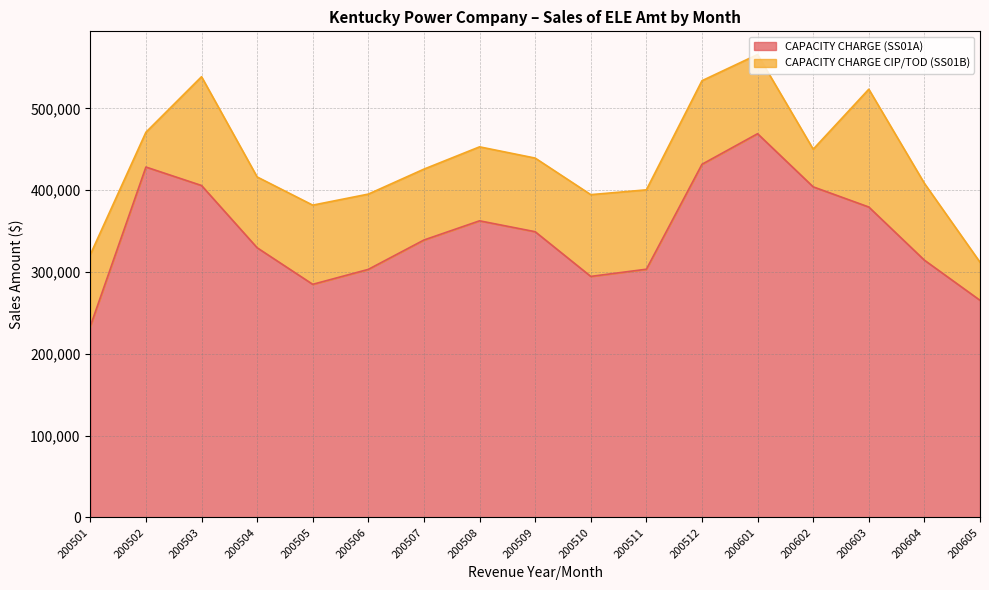

Which has a higher value, 200605 or 200511?

200511